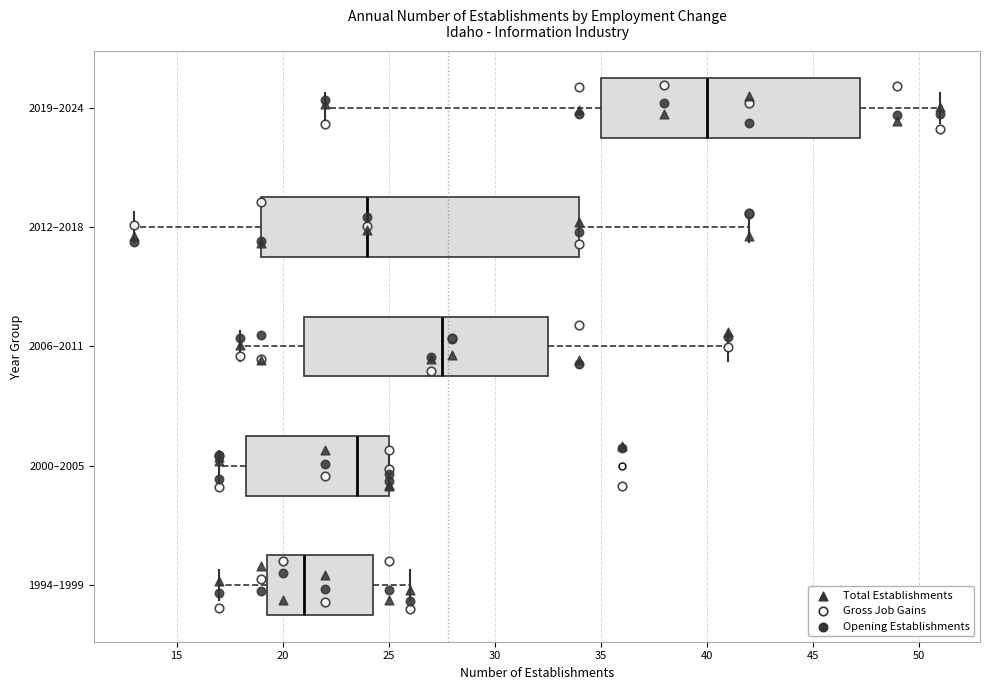

Comparing the boxes themselves (not the whiskers), which one is the widest?

2012–2018